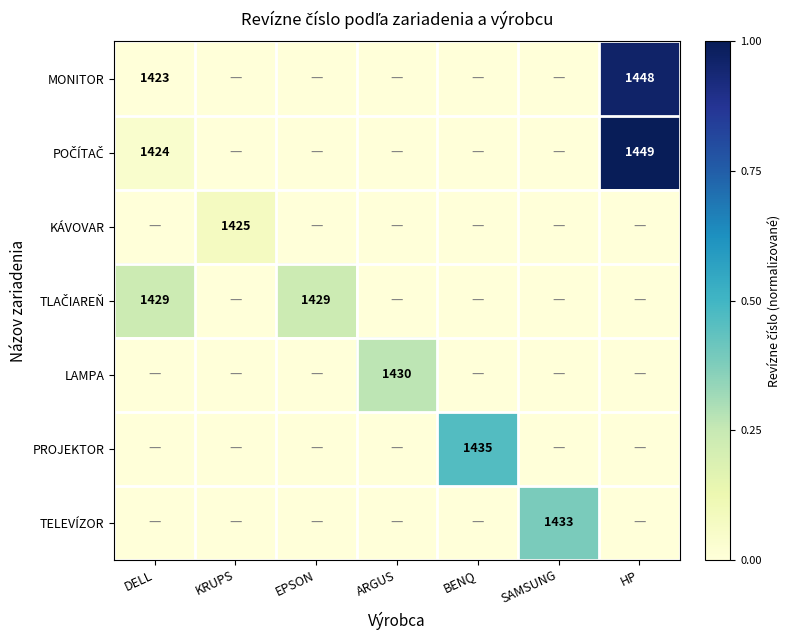

The KÁVOVAR series shows 622 at KRUPS. True or false?

False